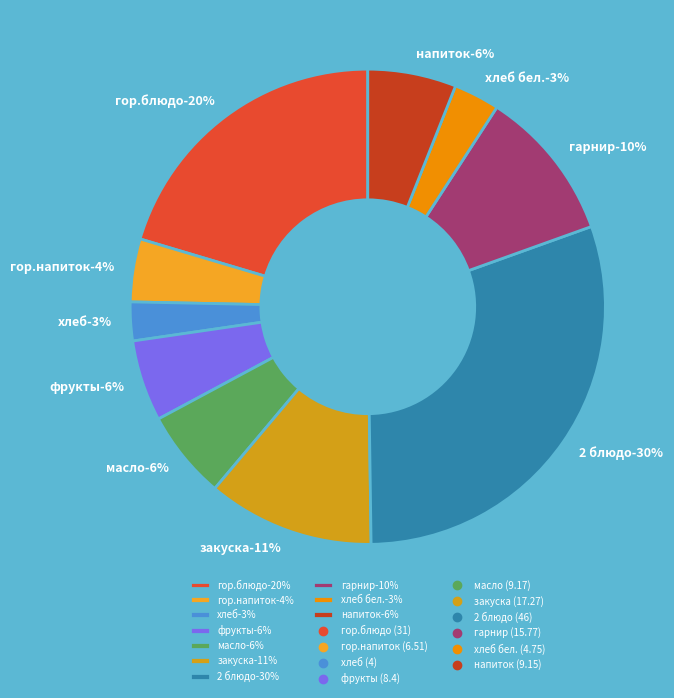

The гор.блюдо slice represents 7% of the pie. True or false?

False